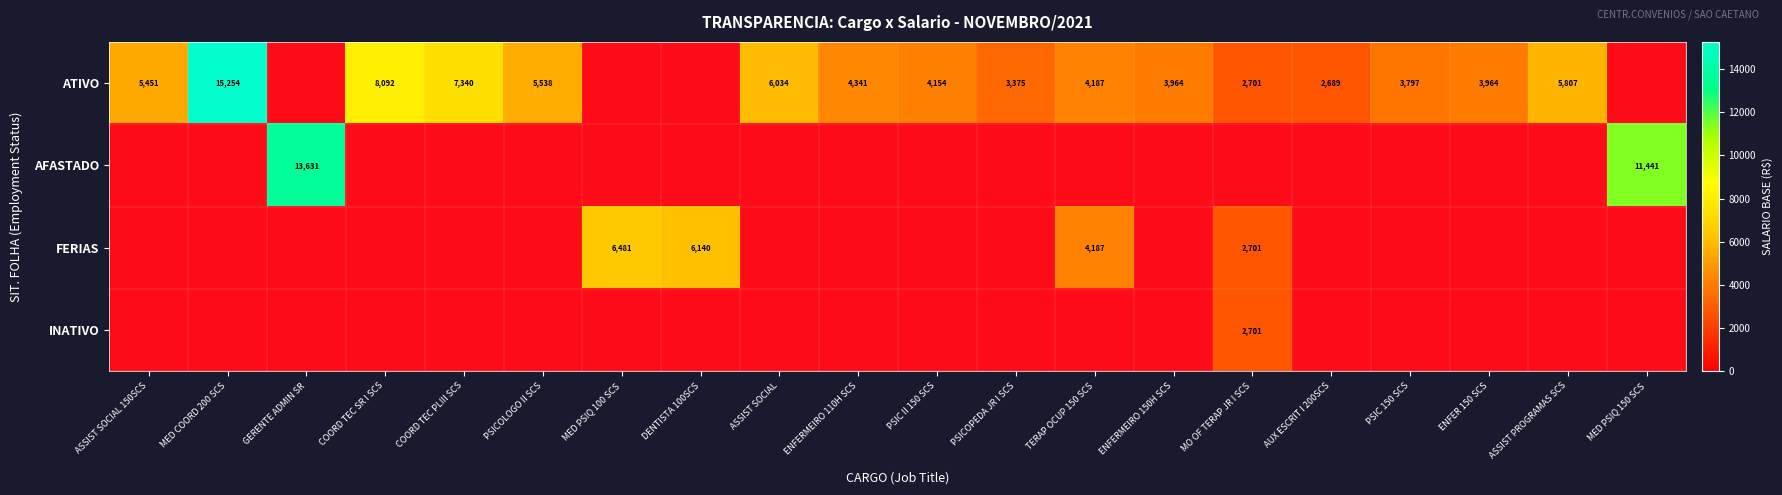

The ATIVO series shows 5672 at TERAP OCUP 150 SCS. True or false?

False